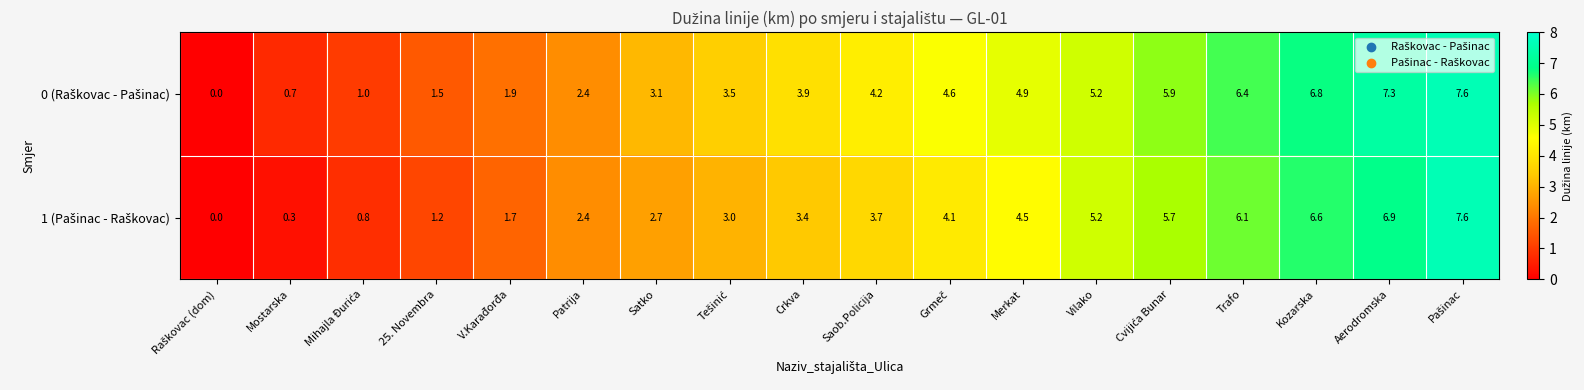

What is the greatest value displayed?

7.6